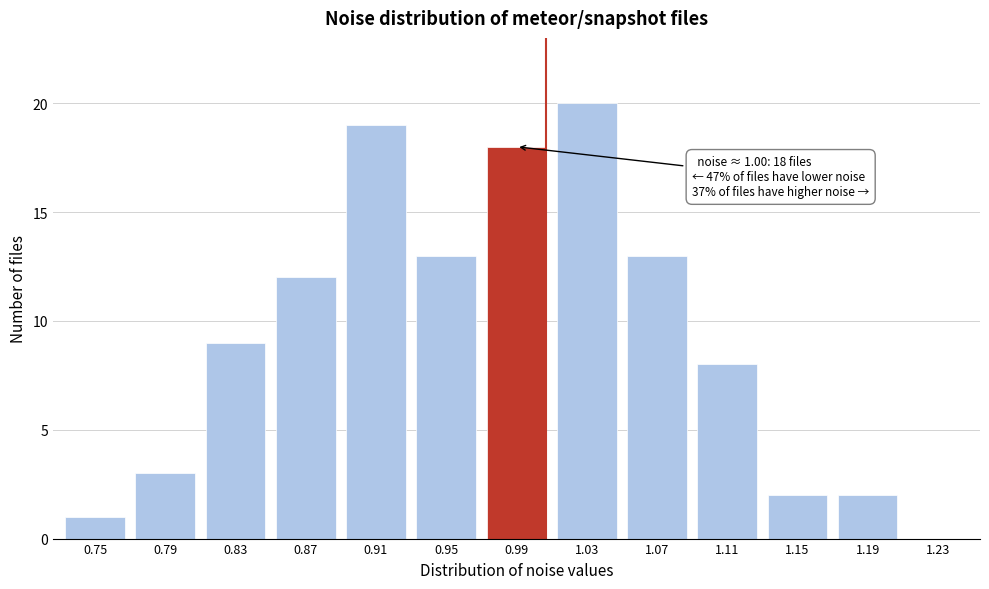

Reading left to right, extract all data points from this chart.

0.75=1	0.79=3	0.83=9	0.87=12	0.91=19	0.95=13	0.99=18	1.03=20	1.07=13	1.11=8	1.15=2	1.19=2	1.23=0